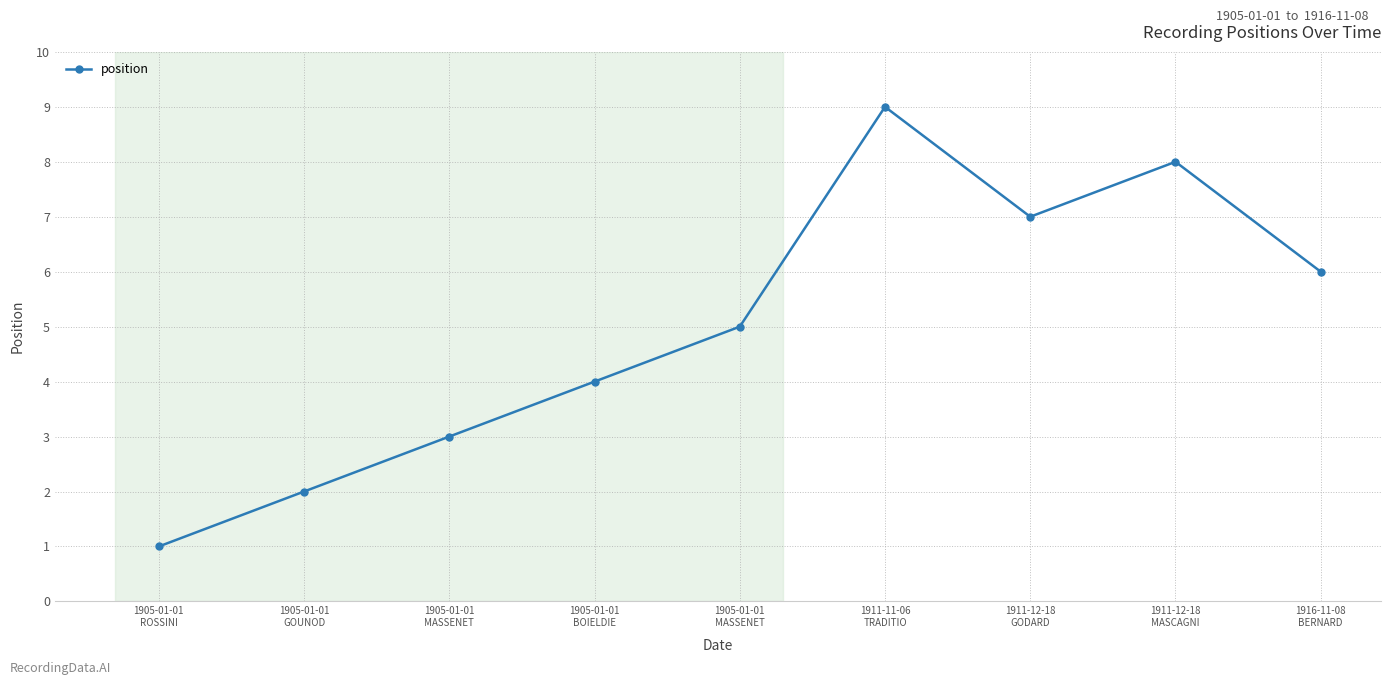

How many points are lower than both their immediate neighbors (excluding endpoints)?

1